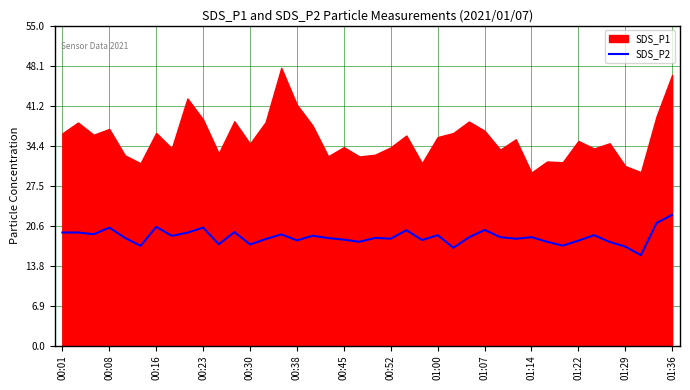

True or false: there are more than 0 points higher than both neighbors.

True